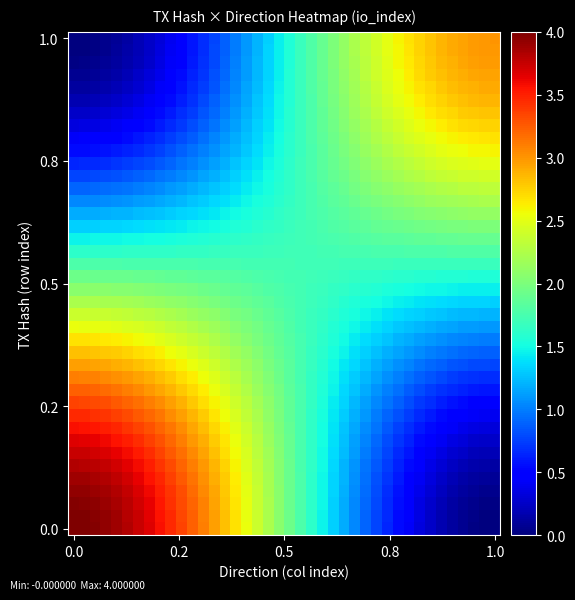

How many distinct data groups are displayed?

40